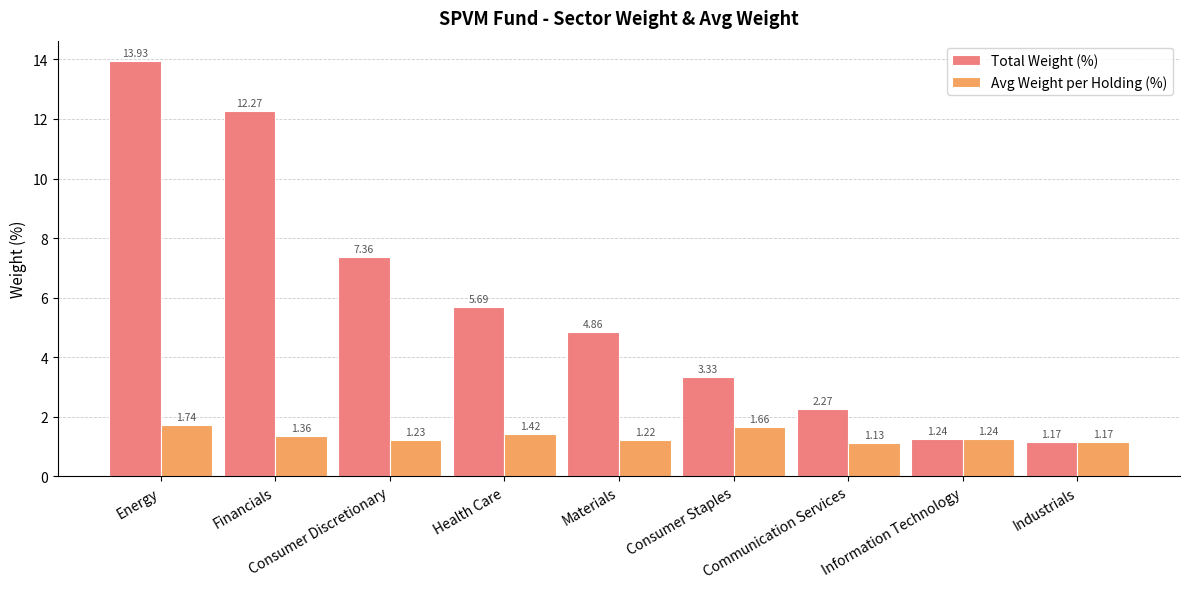

Which category has the lowest value across all series?

Communication Services